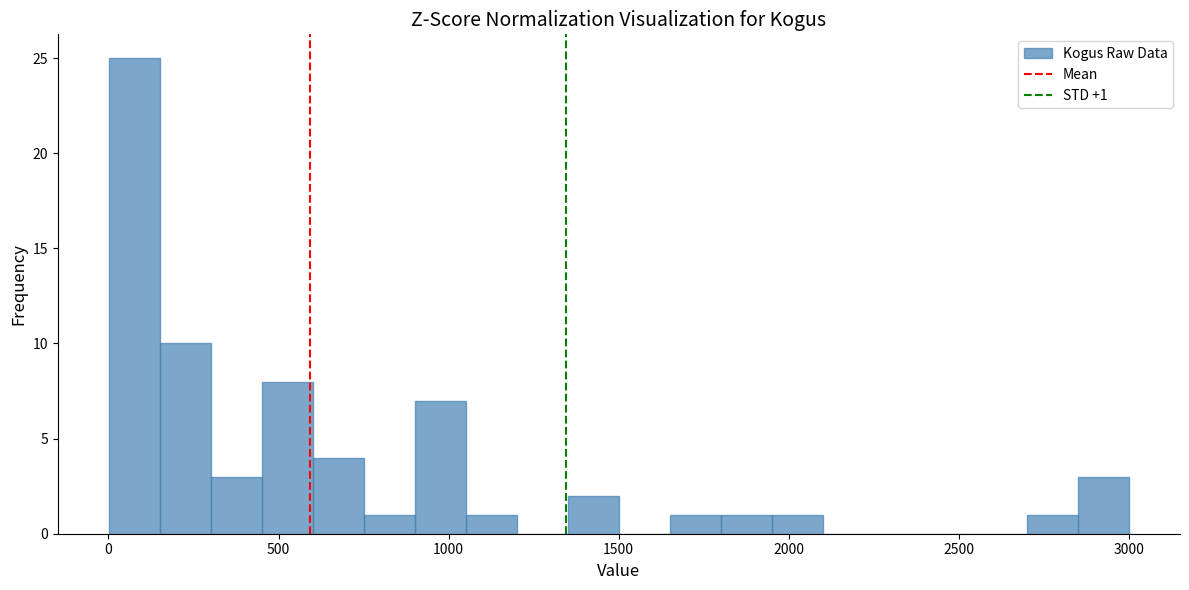

Read against the x-axis, roughly where is the centre of the tallest bar?

100